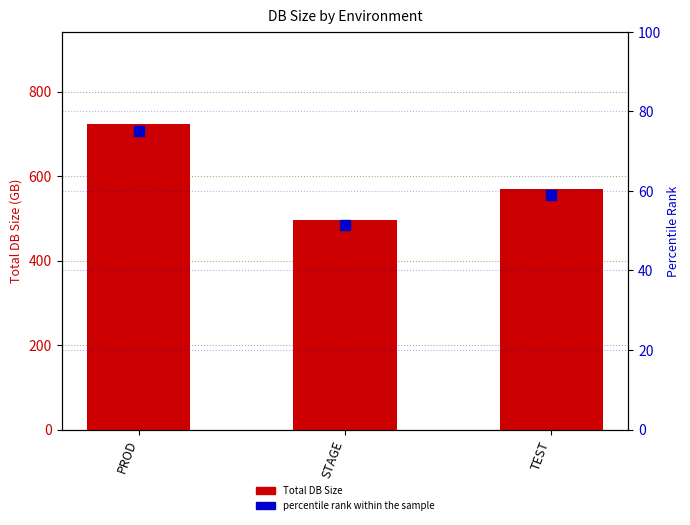

Which series contains the lowest Y value?

percentile rank within the sample